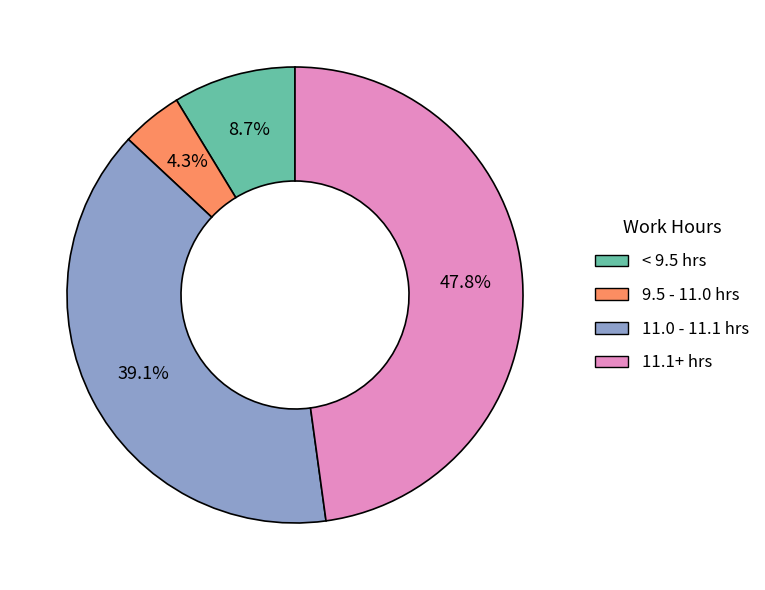

Is there a majority slice in this chart?

No